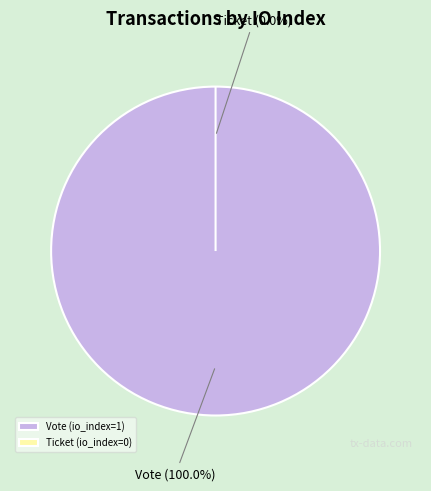

Is there a majority slice in this chart?

Yes